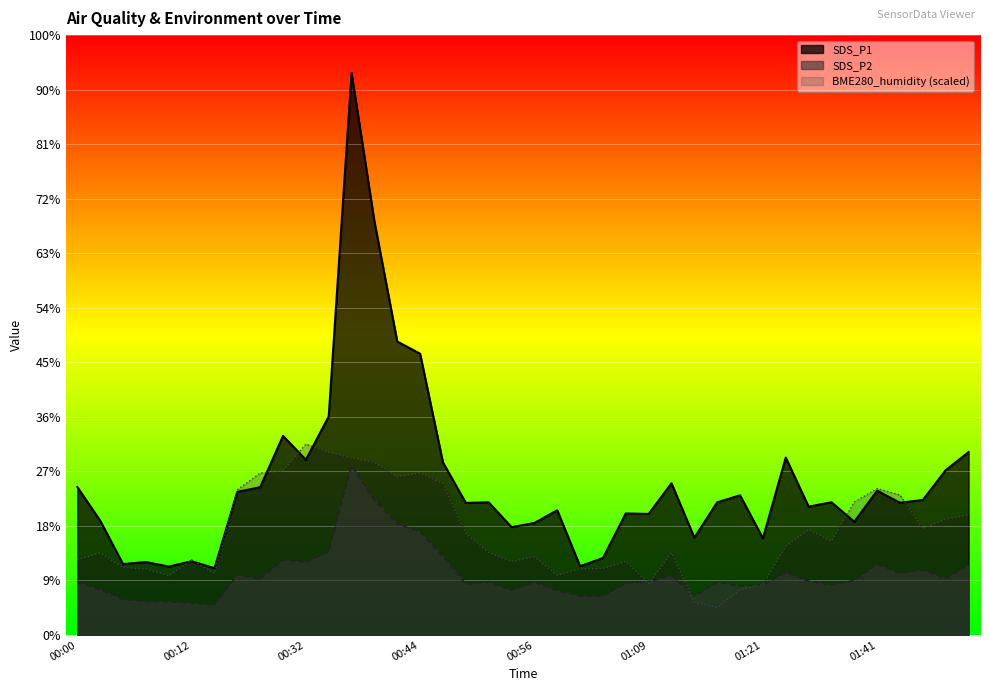

True or false: SDS_P1 and SDS_P2 cross at least once.

False